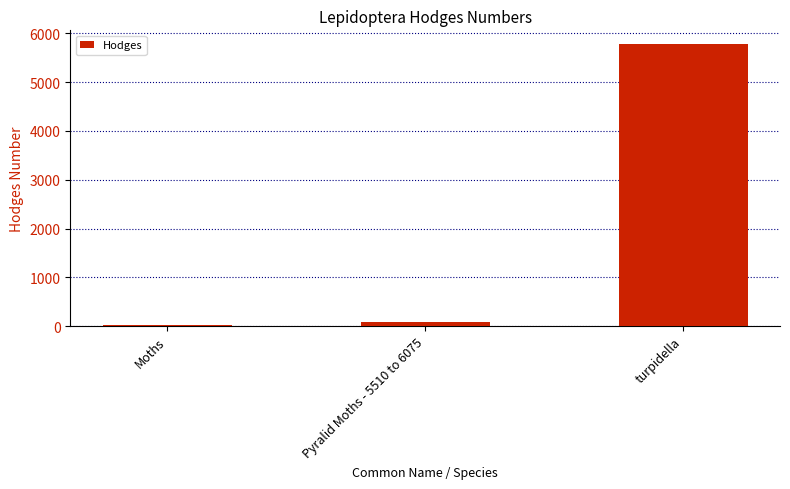

Which has a higher value, Moths or turpidella?

turpidella